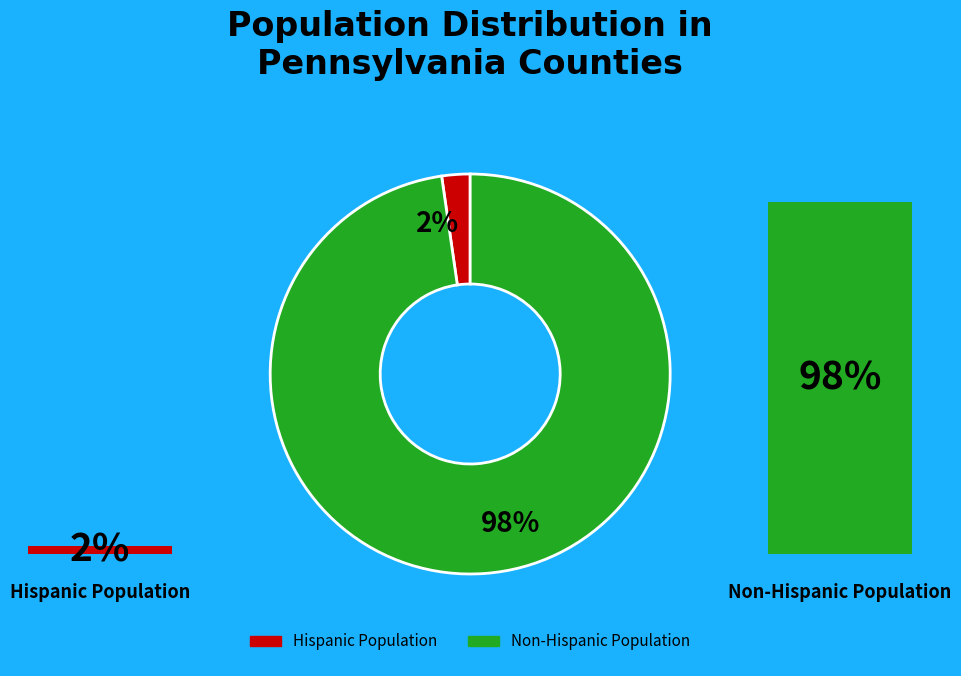

At Bedford, list the series in order from smallest to largest.

Hispanic, Non-Hispanic